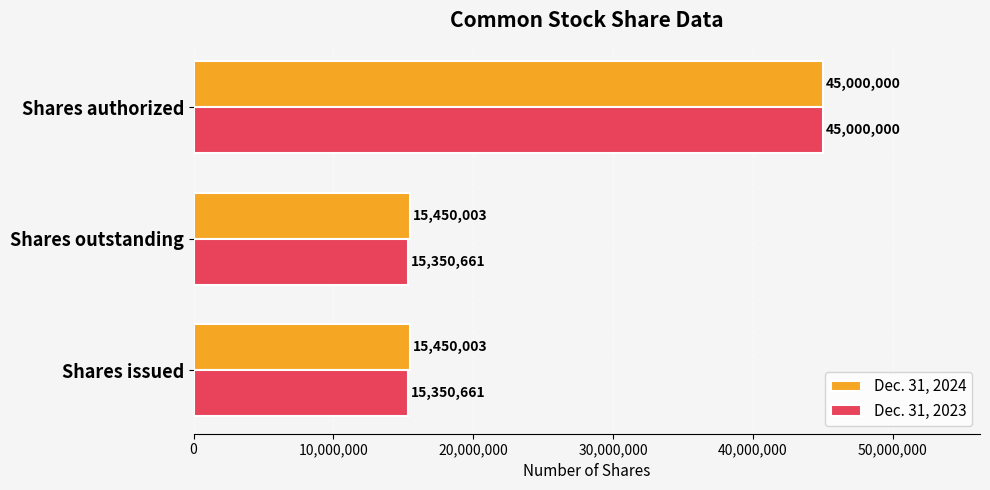

What is the total value across all series at Shares outstanding?

30800664